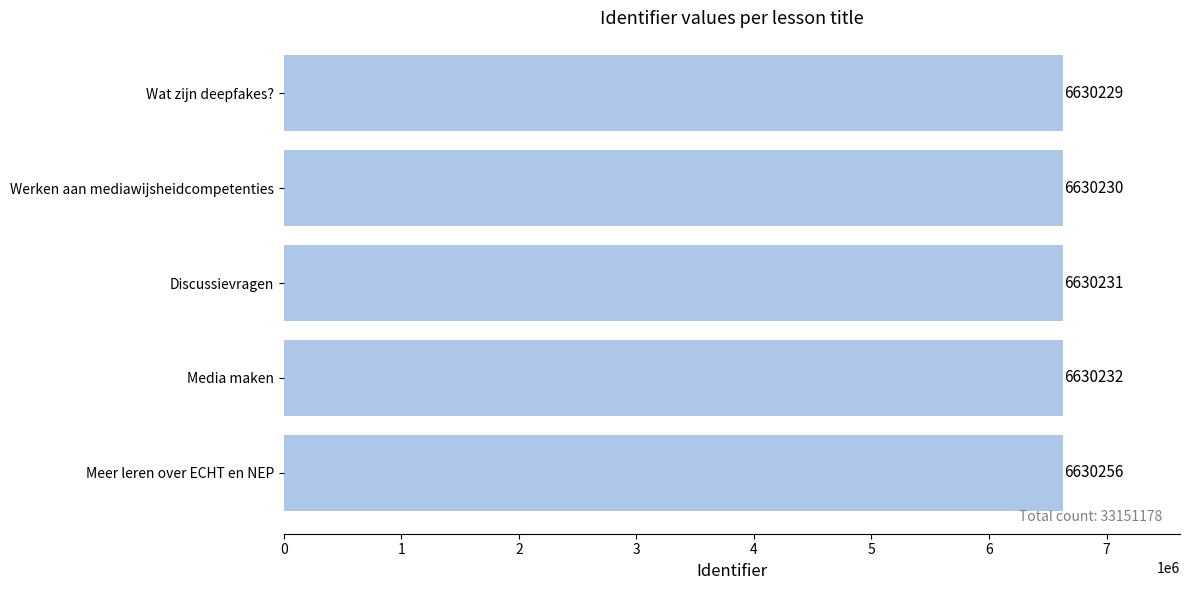

Where is the data nearest to the value 6630242?

Media maken